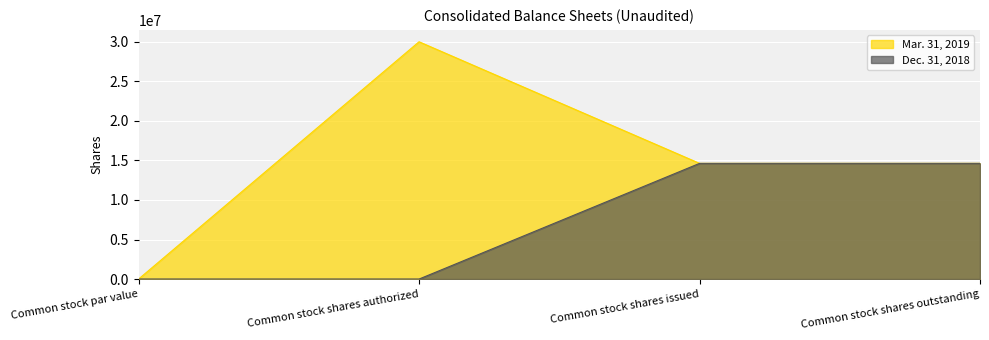

True or false: Dec. 31, 2018 and Mar. 31, 2019 cross at least once.

False